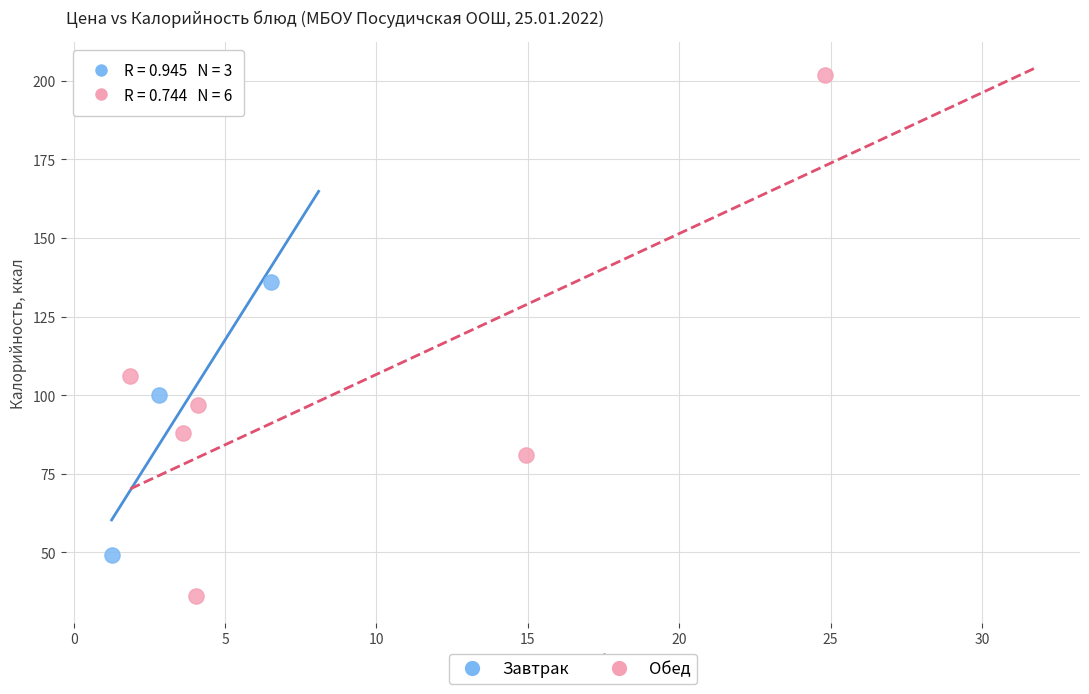

Which series reaches the minimum Y coordinate?

Обед